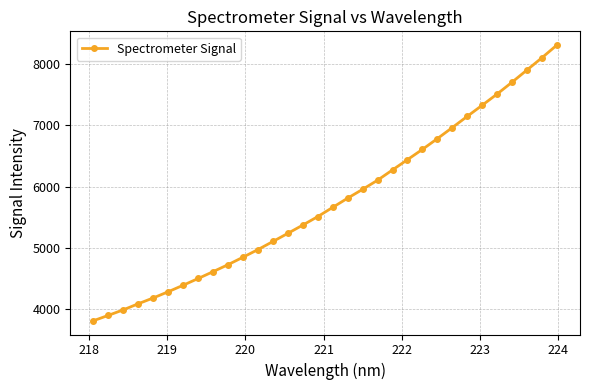

What is the average value?

5754.8